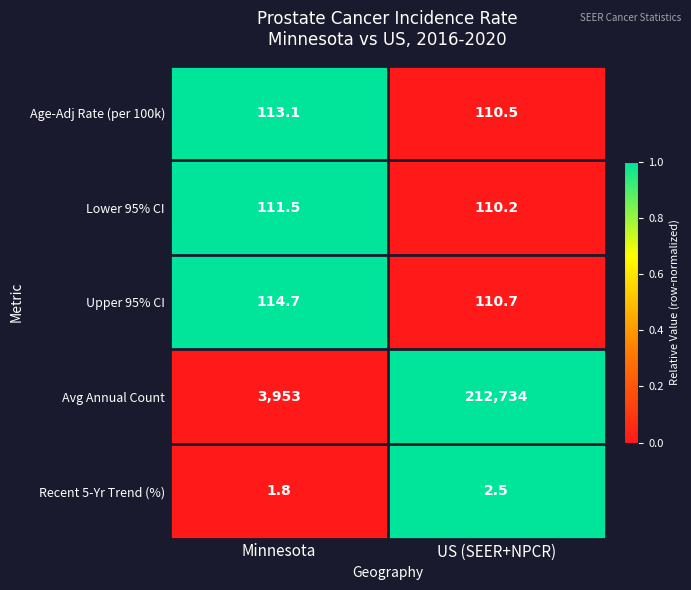

Which series has the largest range (max minus min)?

Avg Annual Count